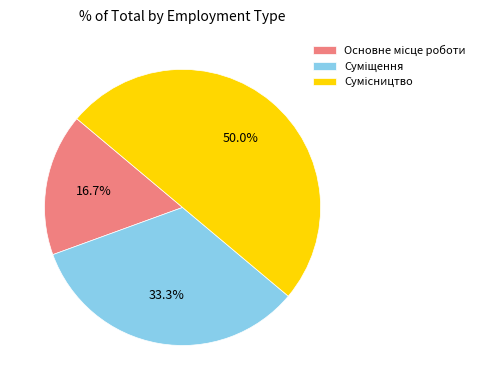

How many segments does this pie chart have?

3